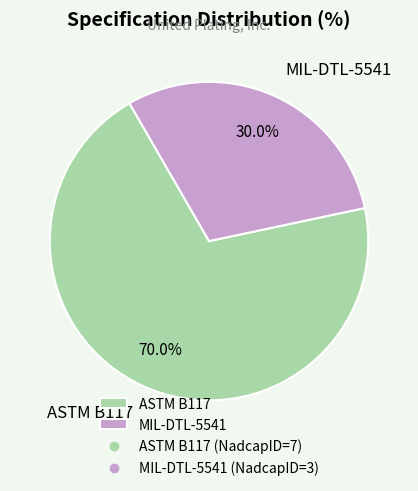

To the nearest percent, what percentage of the pie is MIL-DTL-5541?

30%